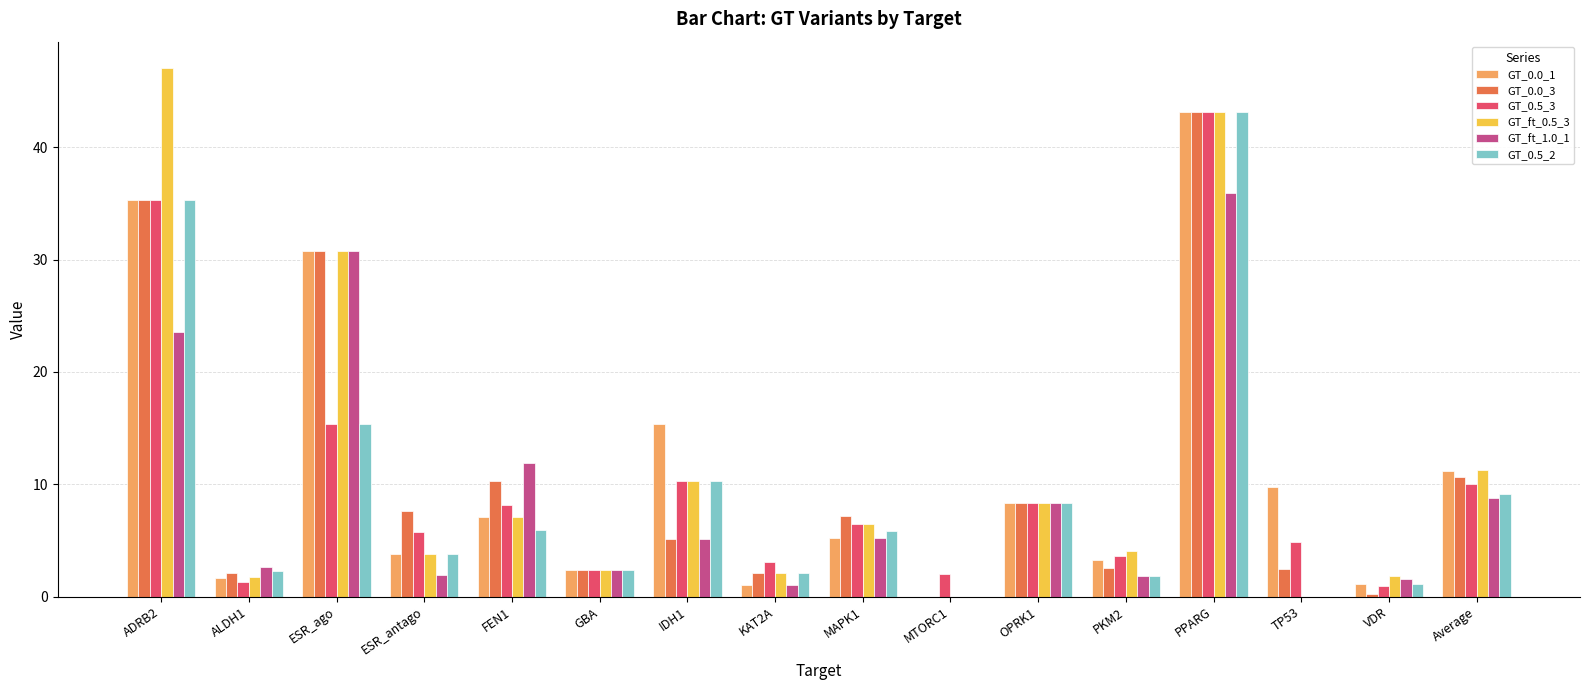

What is the difference between the GT_0.0_1 values at OPRK1 and ADRB2?

27.0